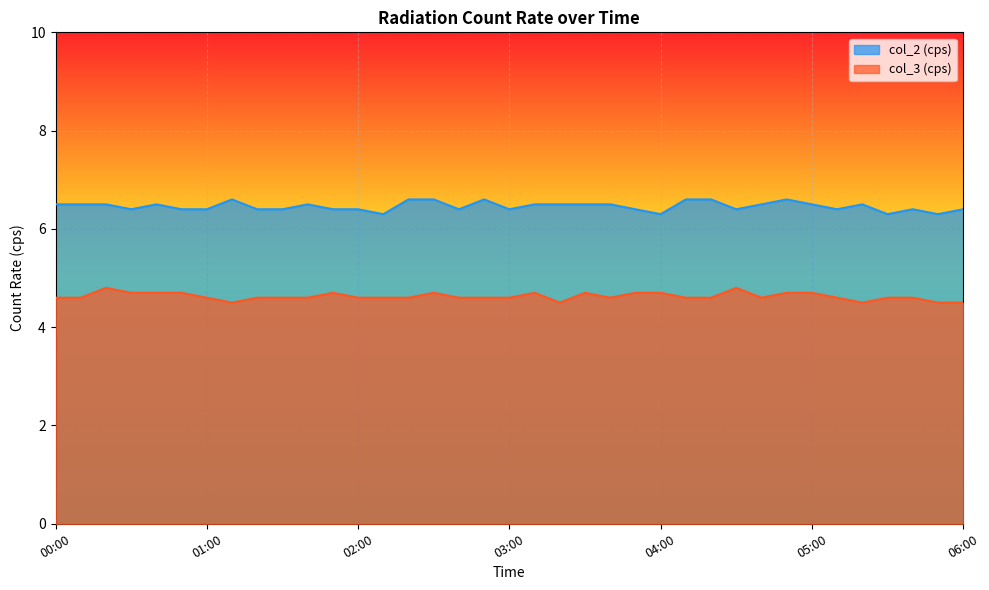

What is the average value of the col_2 (cps) series?

6.5